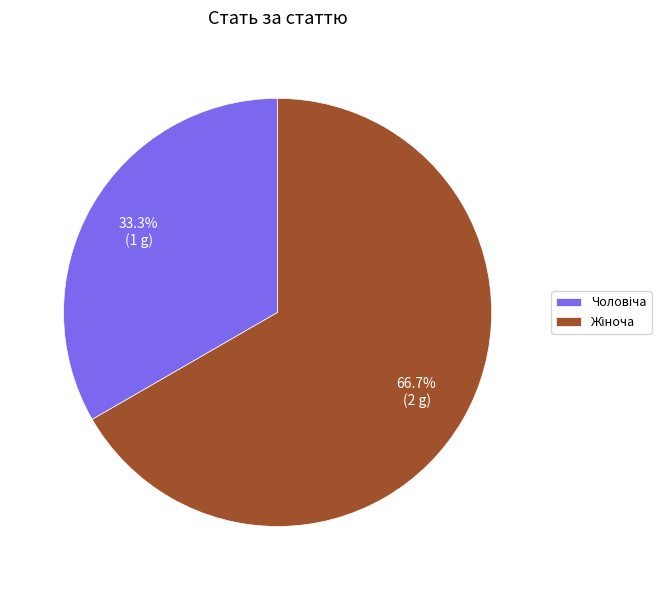

Is there any slice that represents more than half of the pie?

Yes